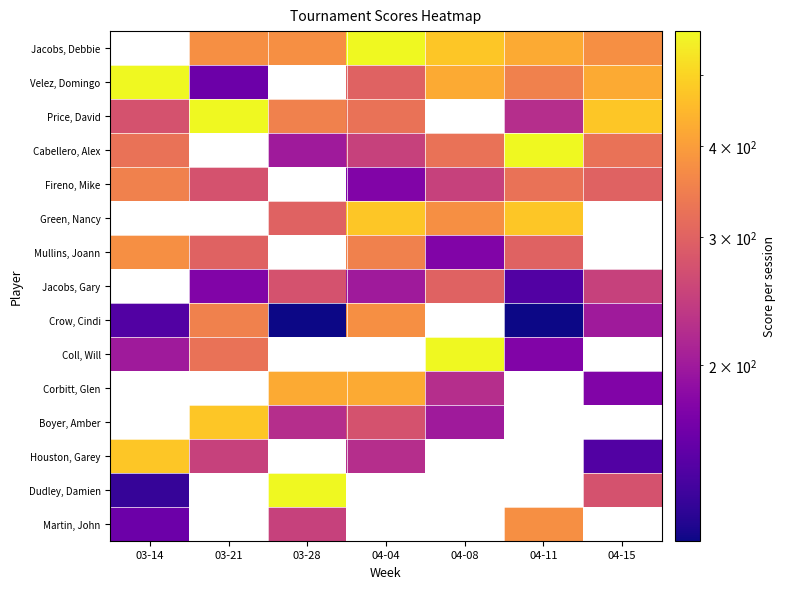

How many values in Green, Nancy are above zero?

4